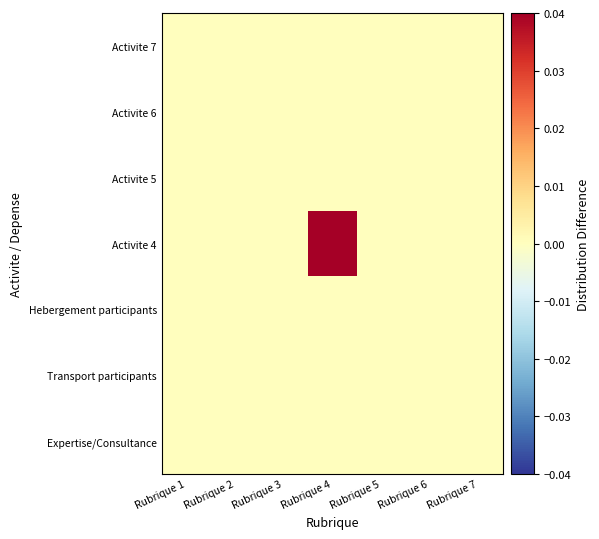

Reading left to right, transcribe all the data shown in this chart.

Expertise/Consultance: Rubrique 1=0.0	Rubrique 2=0.0	Rubrique 3=0.0	Rubrique 4=0.0	Rubrique 5=0.0	Rubrique 6=0.0	Rubrique 7=0.0
Transport participants: Rubrique 1=0.0	Rubrique 2=0.0	Rubrique 3=0.0	Rubrique 4=0.0	Rubrique 5=0.0	Rubrique 6=0.0	Rubrique 7=0.0
Hebergement participants: Rubrique 1=0.0	Rubrique 2=0.0	Rubrique 3=0.0	Rubrique 4=0.0	Rubrique 5=0.0	Rubrique 6=0.0	Rubrique 7=0.0
Activite 4: Rubrique 1=0.0	Rubrique 2=0.0	Rubrique 3=0.0	Rubrique 4=0.0	Rubrique 5=0.0	Rubrique 6=0.0	Rubrique 7=0.0
Activite 5: Rubrique 1=0.0	Rubrique 2=0.0	Rubrique 3=0.0	Rubrique 4=0.0	Rubrique 5=0.0	Rubrique 6=0.0	Rubrique 7=0.0
Activite 6: Rubrique 1=0.0	Rubrique 2=0.0	Rubrique 3=0.0	Rubrique 4=0.0	Rubrique 5=0.0	Rubrique 6=0.0	Rubrique 7=0.0
Activite 7: Rubrique 1=0.0	Rubrique 2=0.0	Rubrique 3=0.0	Rubrique 4=0.0	Rubrique 5=0.0	Rubrique 6=0.0	Rubrique 7=0.0